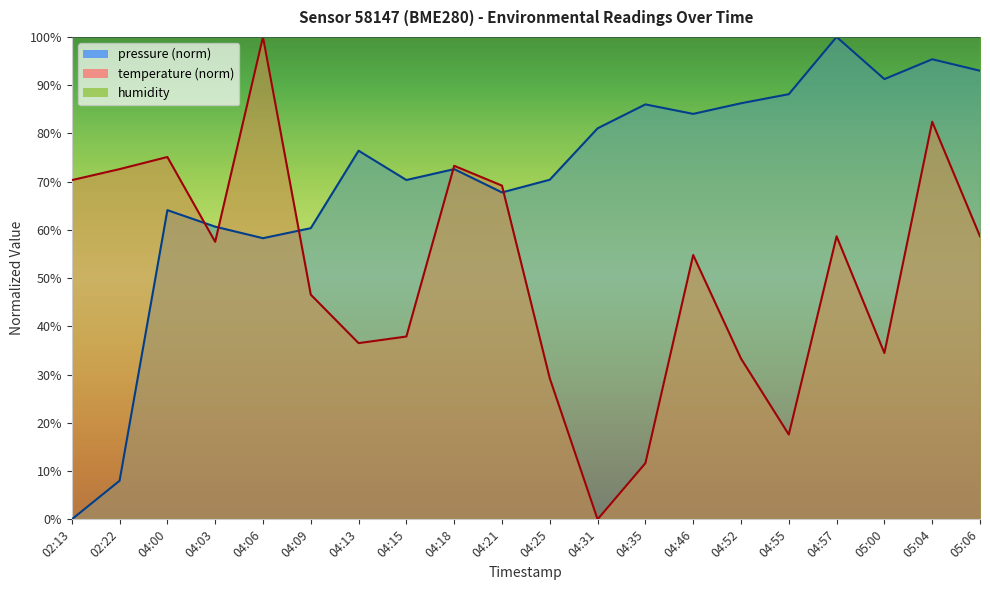

At how many categories does at least one series exceed 55?

20